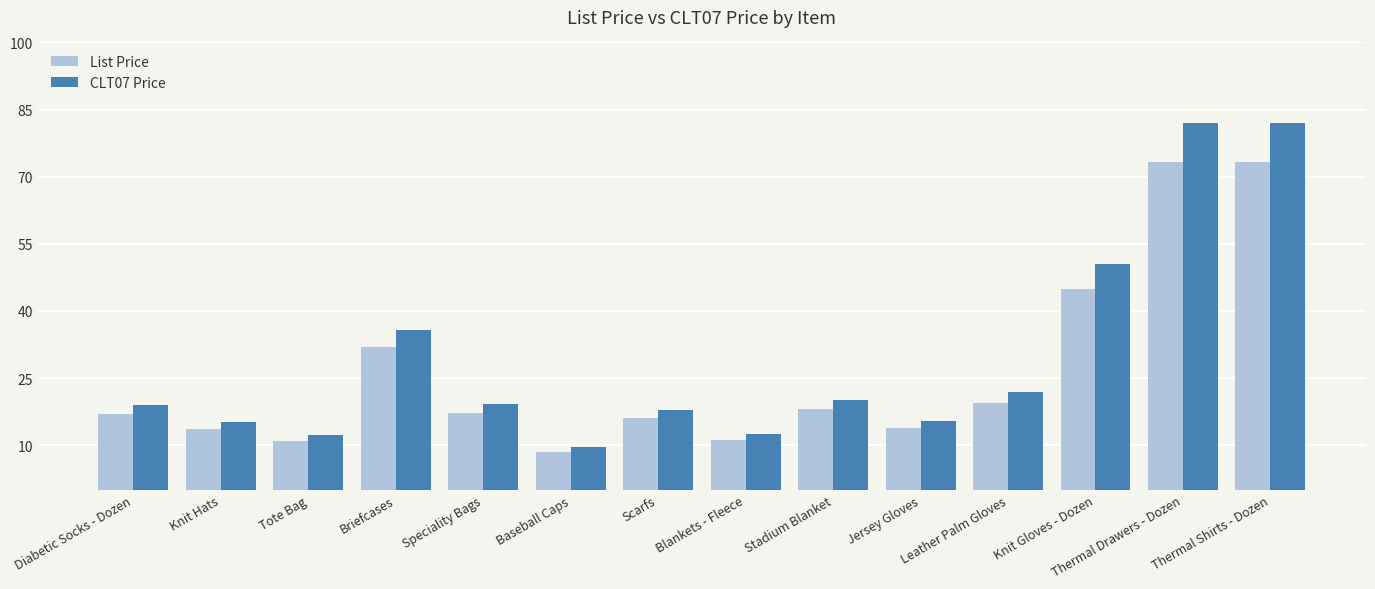

Is it true that List Price equals 13.5 at Knit Hats?

True